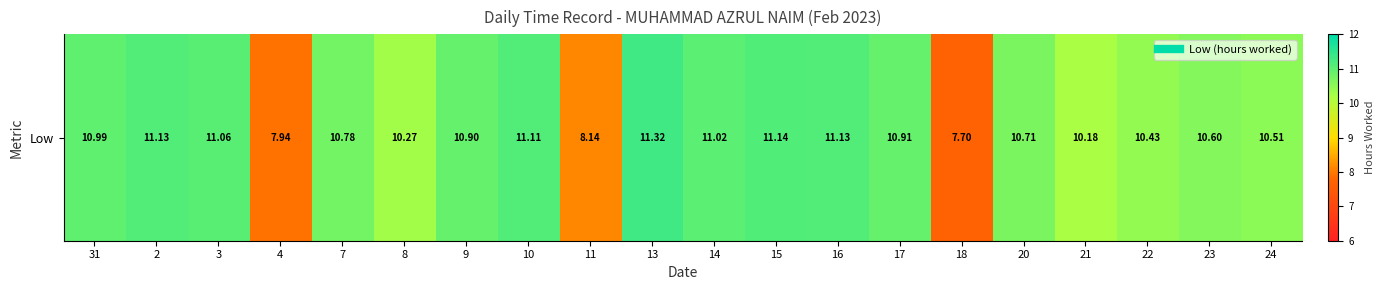

Rank the categories by value from highest to lowest.

13, 15, 2, 16, 10, 3, 14, 31, 17, 9, 7, 20, 23, 24, 22, 8, 21, 11, 4, 18